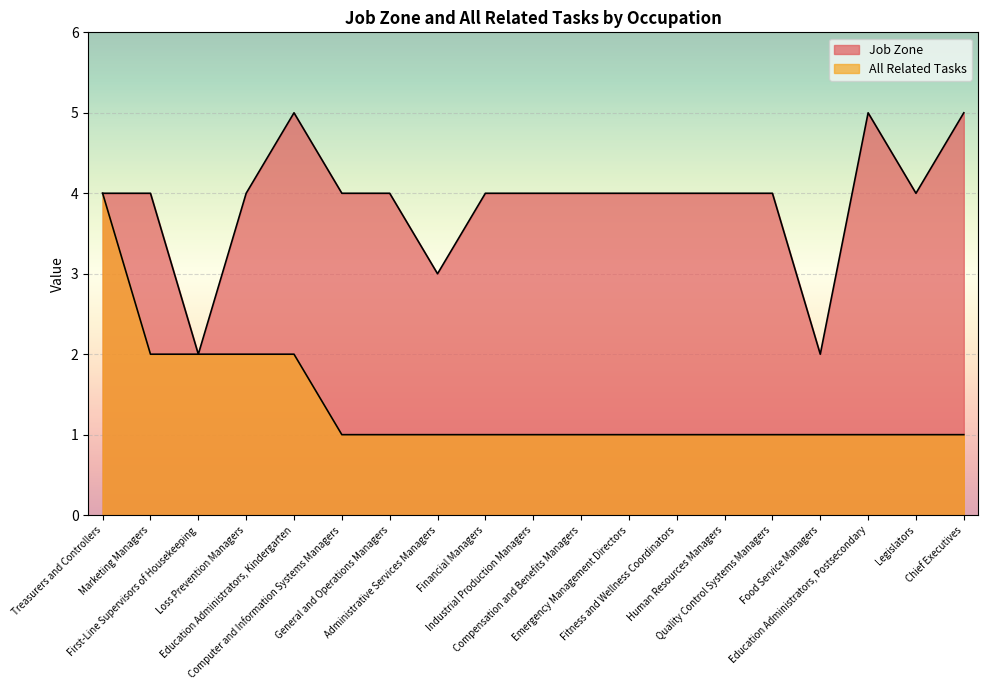

How many lines are shown in the chart?

2